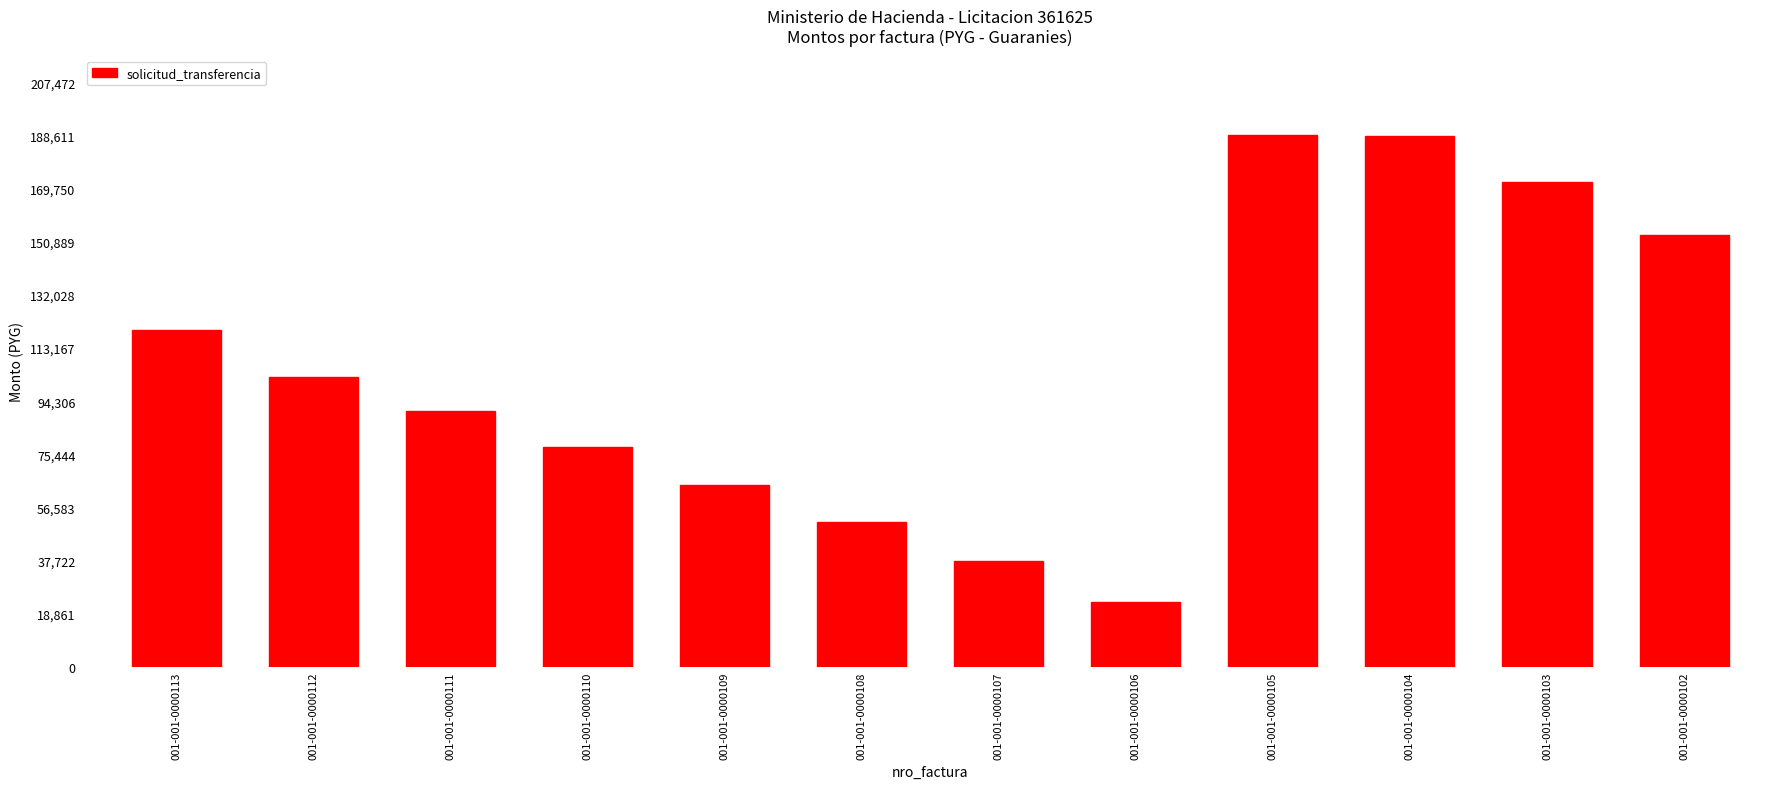

What is the ratio of the value at 001-001-0000103 to the value at 001-001-0000102?

1.1